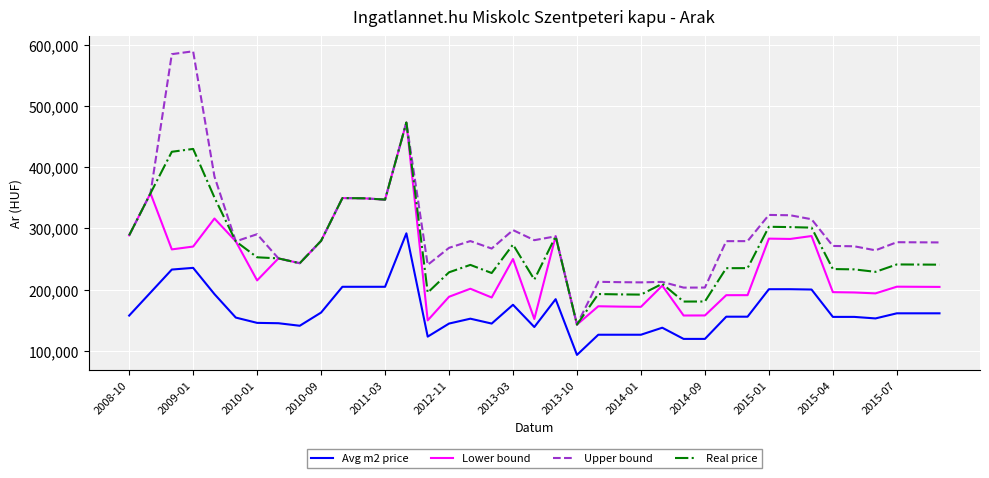

At how many categories does at least one series exceed 219211?

32